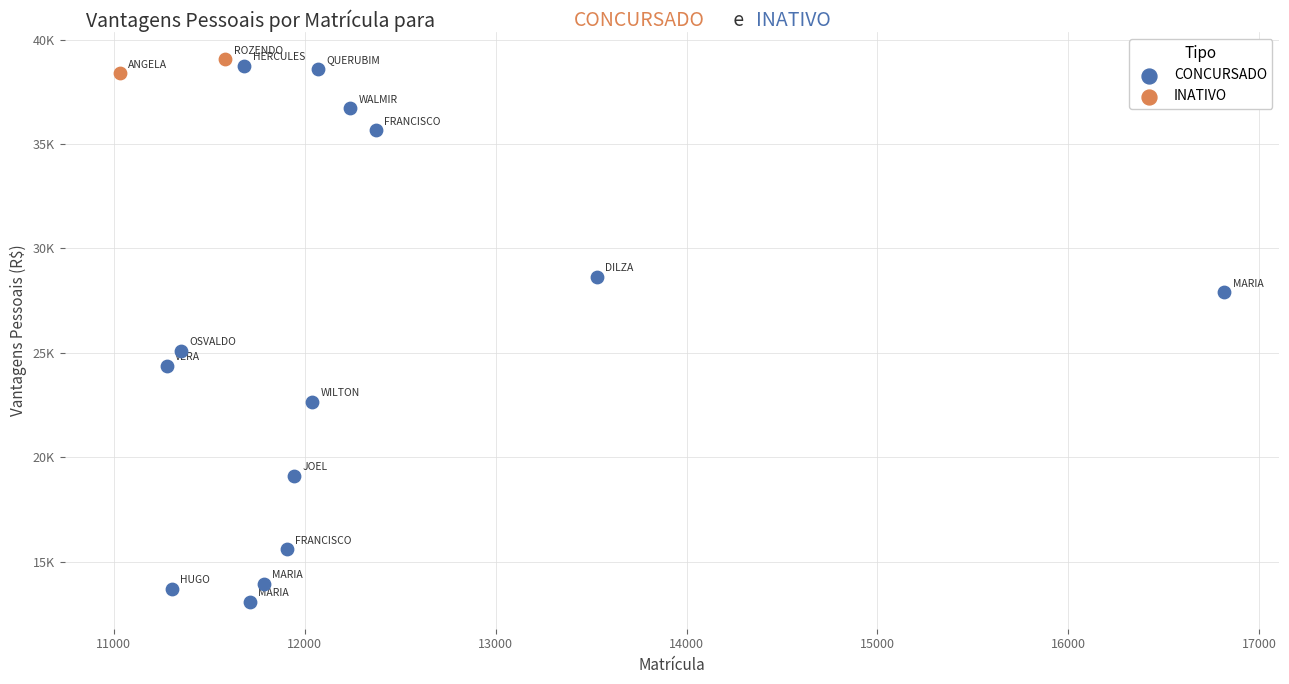

What are all the series names shown in the legend?

CONCURSADO, INATIVO